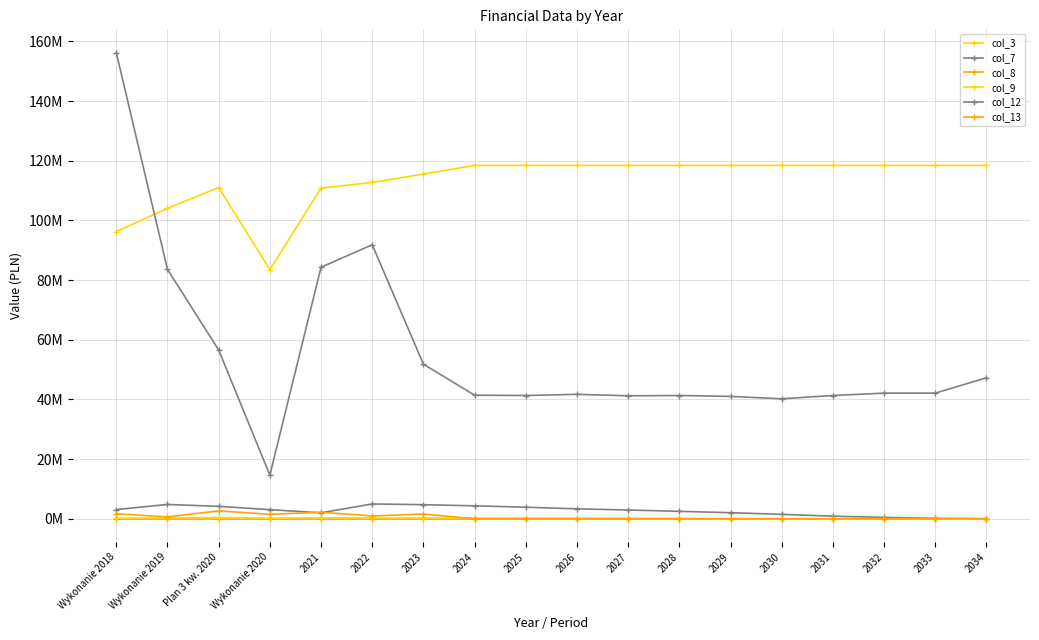

What is the difference between the highest and lowest values at Plan 3 kw. 2020?

111028337.0